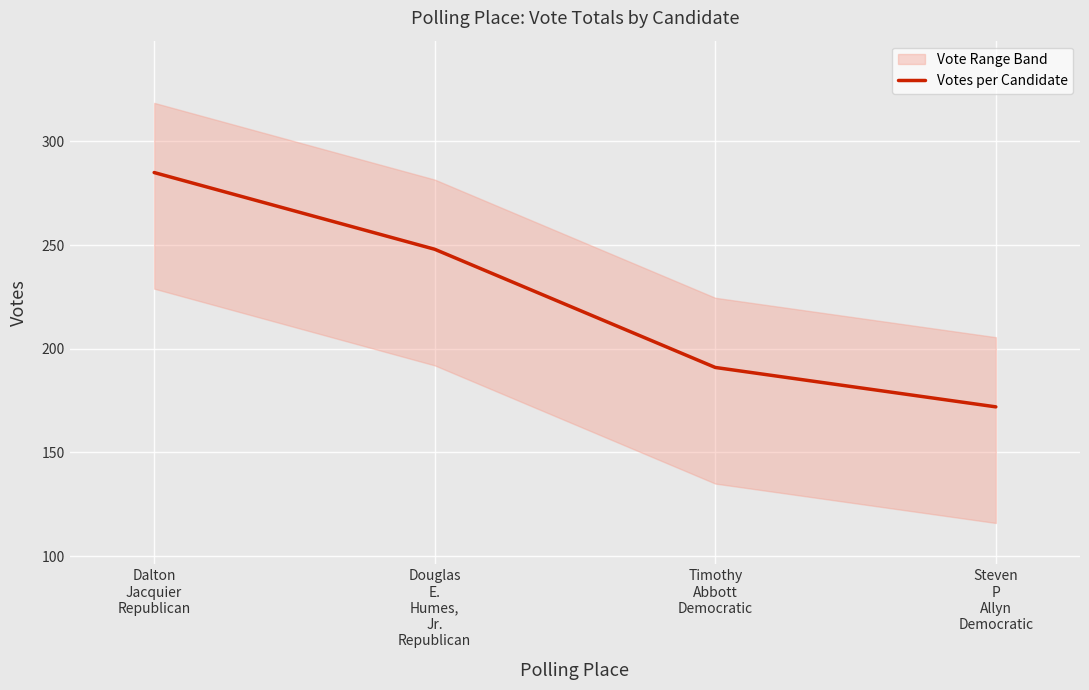

What position from the left is Douglas
E.
Humes,
Jr.
Republican?

2